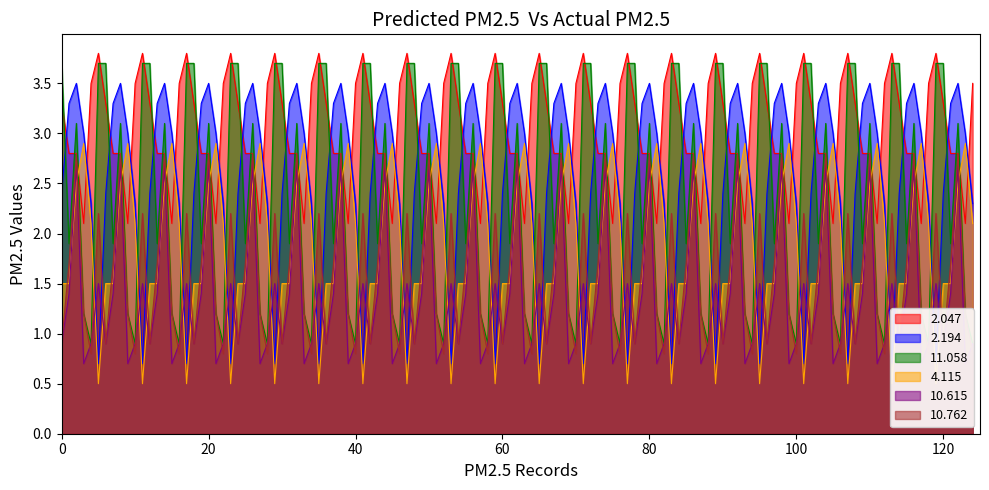

What is the lowest value of the 10.762 series?

0.9